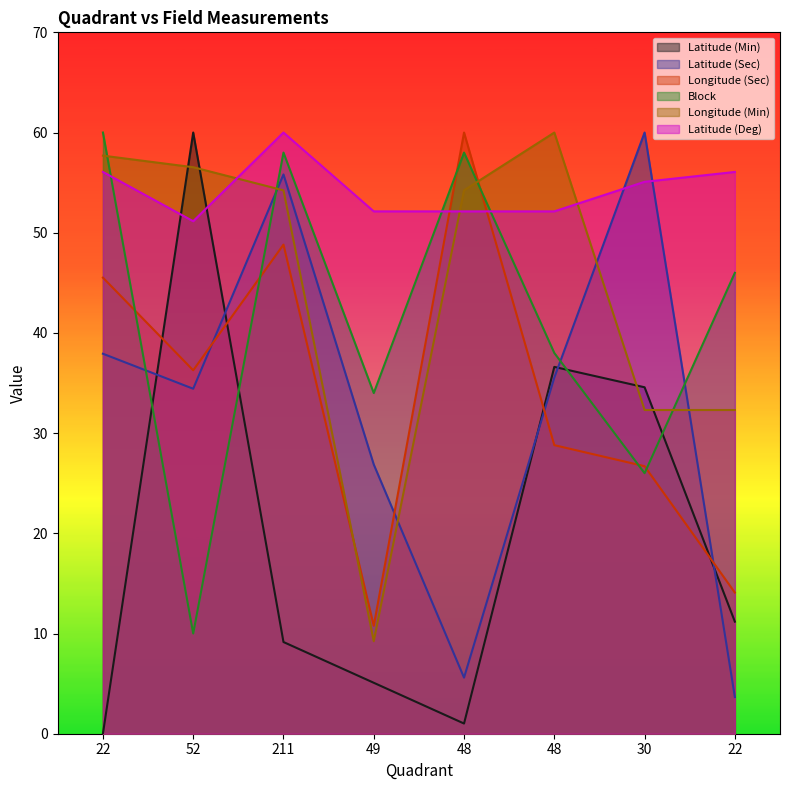

Reading left to right, list all the values displayed in this chart.

Latitude (Min): 22=0.0	52=60.0	211=9.2	49=5.1	48=1.0	48=36.6	30=34.6	22=11.2
Latitude (Sec): 22=37.9	52=34.4	211=55.8	49=26.9	48=5.6	48=35.5	30=60.0	22=3.7
Longitude (Sec): 22=45.5	52=36.3	211=48.8	49=10.8	48=60.0	48=28.8	30=26.7	22=14.1
Block: 22=60.0	52=10.0	211=58.0	49=34.0	48=58.0	48=38.0	30=26.0	22=46.0
Longitude (Min): 22=57.7	52=56.5	211=54.2	49=9.2	48=54.2	48=60.0	30=32.3	22=32.3
Latitude (Deg): 22=56.1	52=51.1	211=60.0	49=52.1	48=52.1	48=52.1	30=55.1	22=56.1